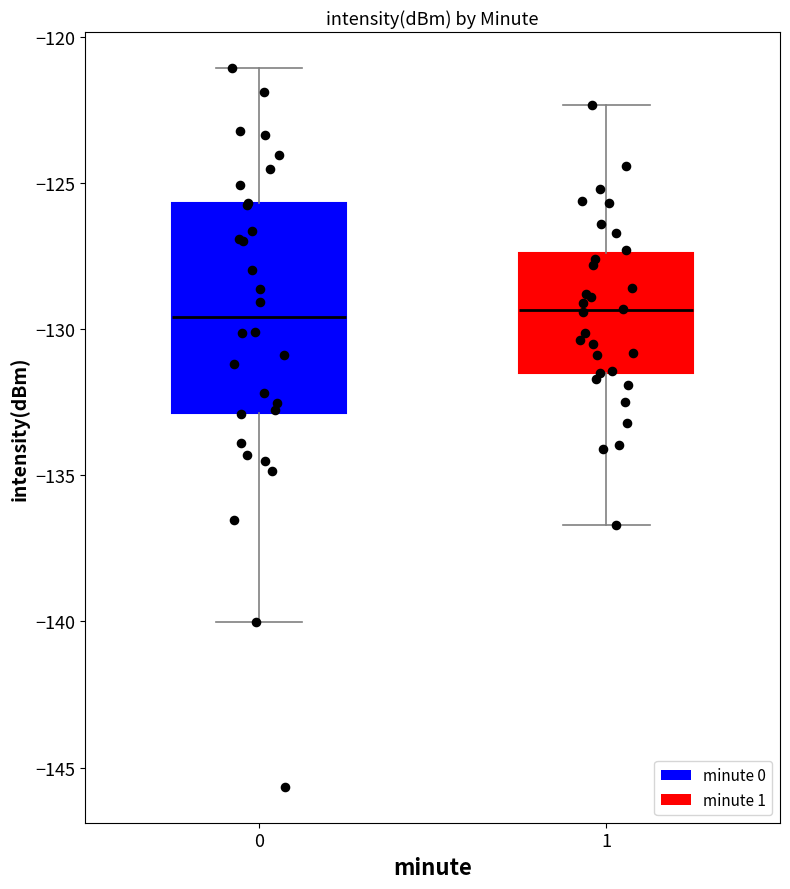

Reading left to right, read every box against the y-axis: the position of its median line, the range the box covers, and the ends of its whiskers. The values are not printed on the chart, so give them approximately, as read against the axis.

0: median -129.5, box -133.0 to -125.5, whiskers -140.0 to -121.0
1: median -129.5, box -131.5 to -127.5, whiskers -136.5 to -122.5